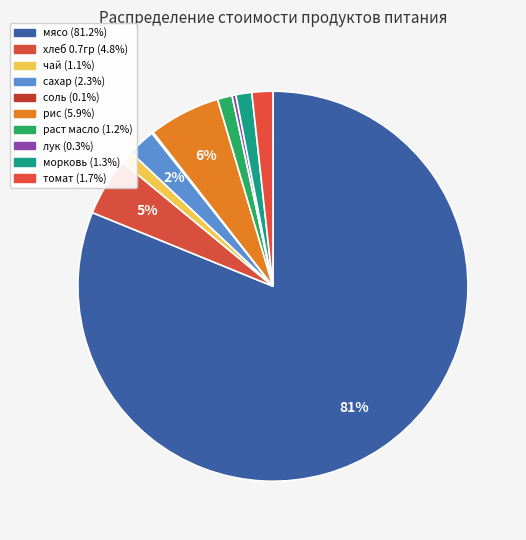

Rank the categories by value from highest to lowest.

мясо, рис, хлеб 0.7гр, сахар, томат, морковь, раст масло, чай, лук, соль